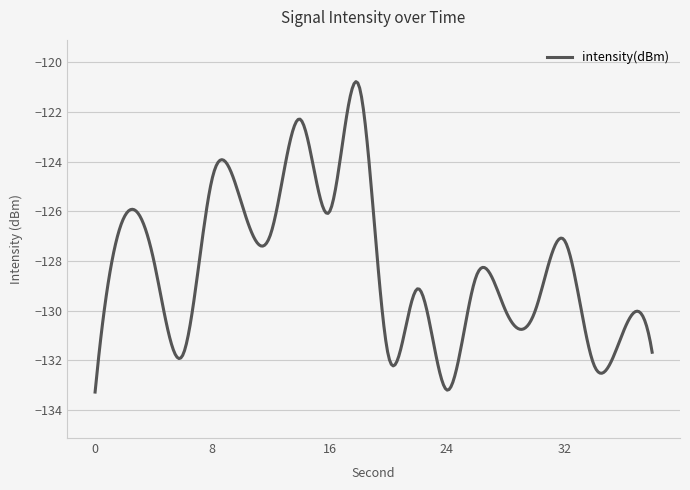

What is the difference between the maximum and minimum values?

12.5